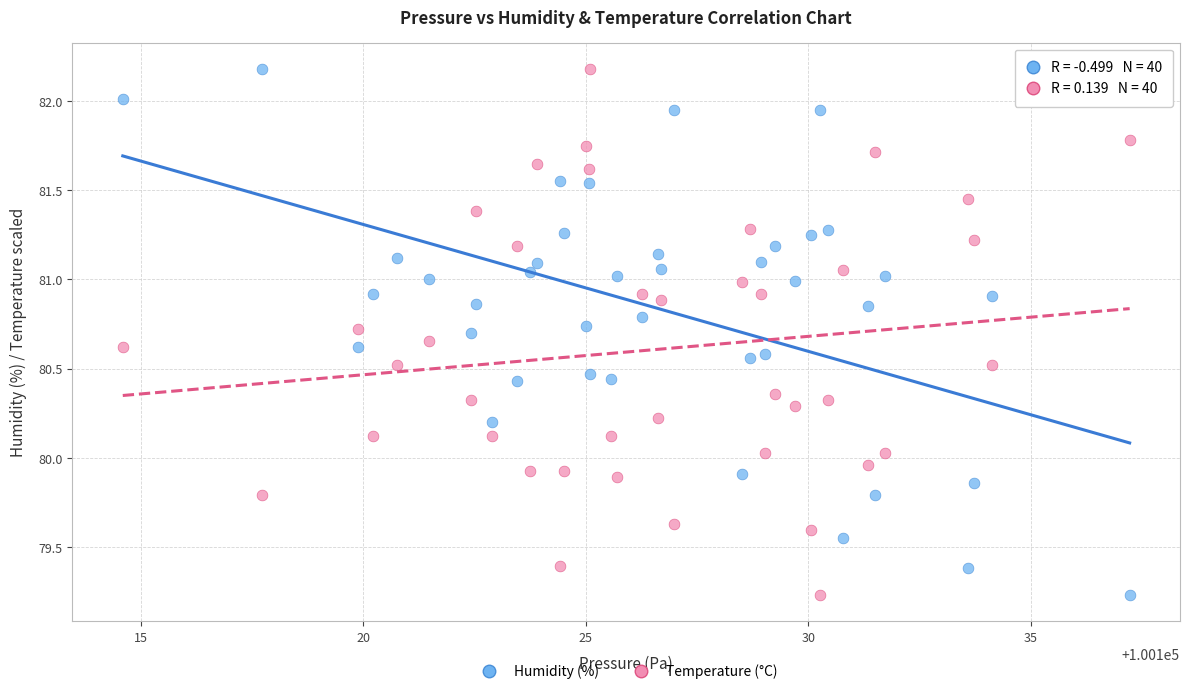

What are all the series names shown in the legend?

Humidity (%), Temperature (°C)